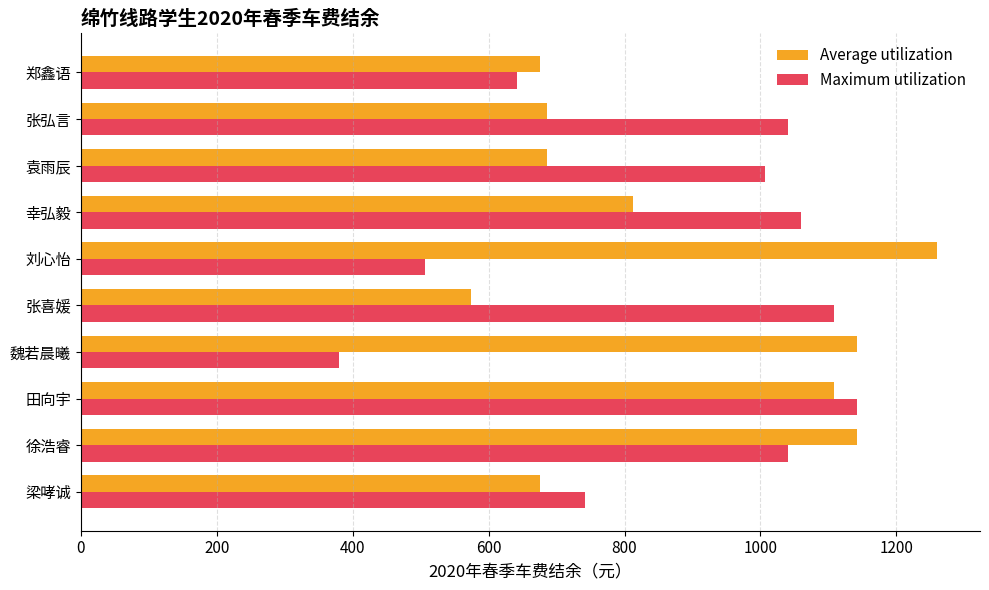

At which label does Average utilization reach its peak?

刘心怡